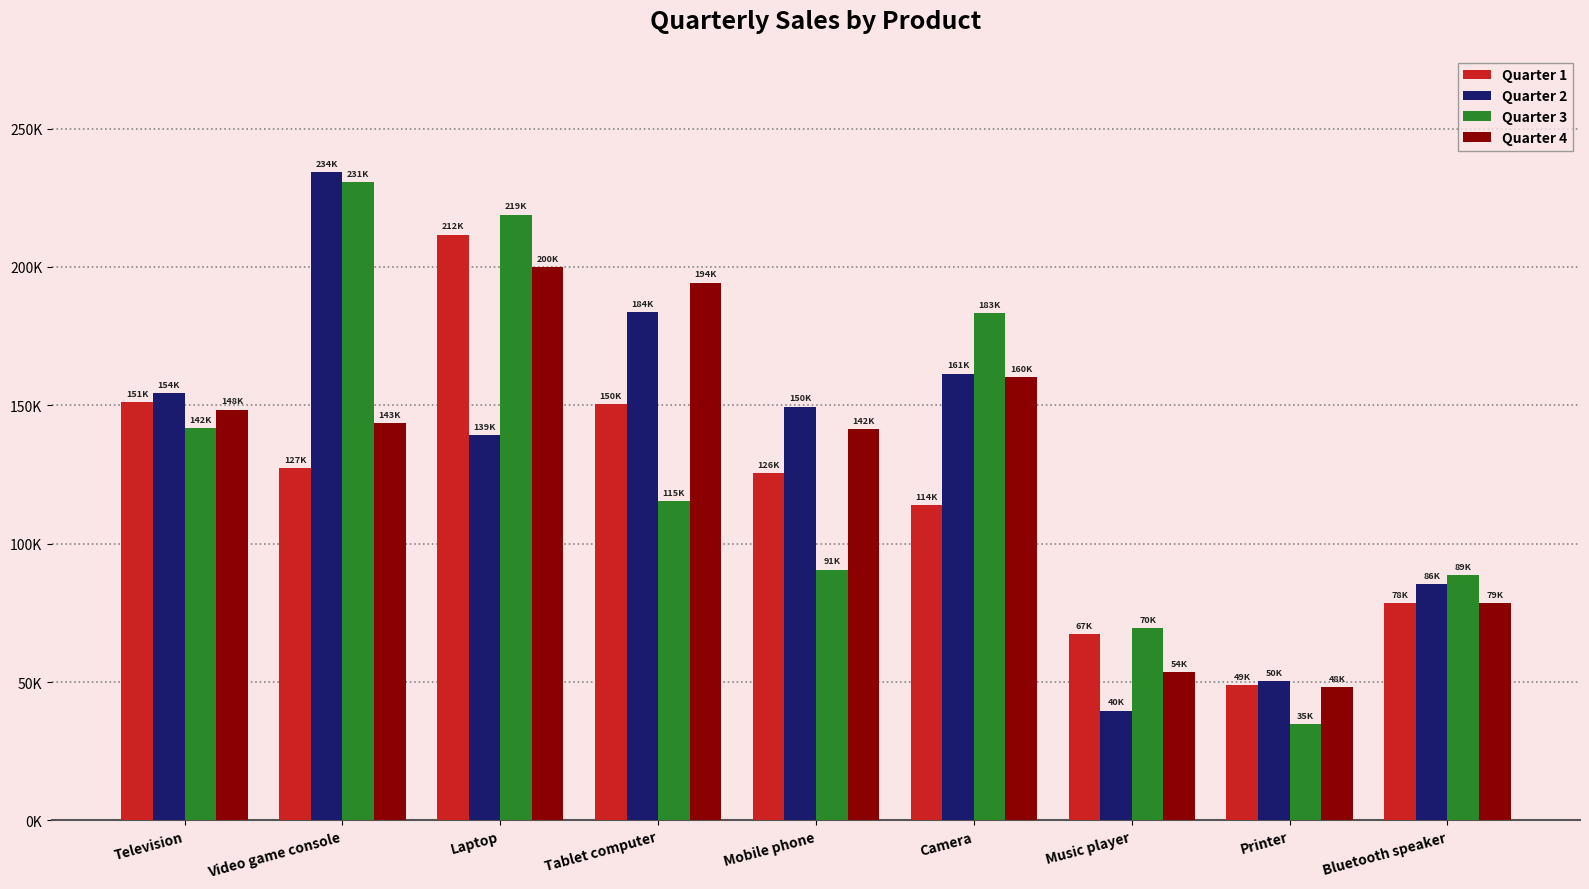

At which label is Quarter 1 closest to 130351?

Video game console